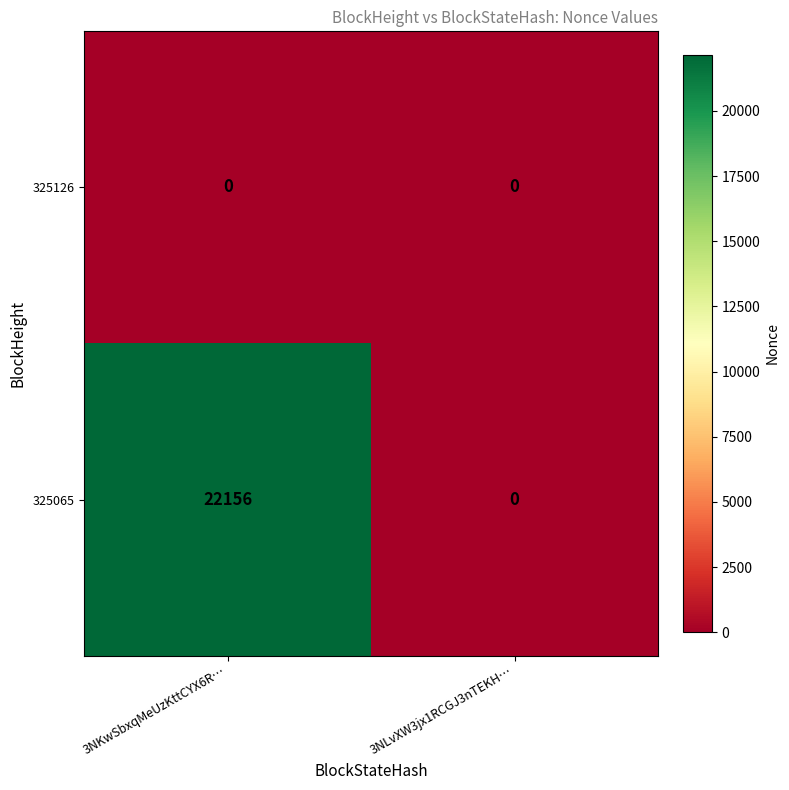

Which series has the largest range (max minus min)?

325065